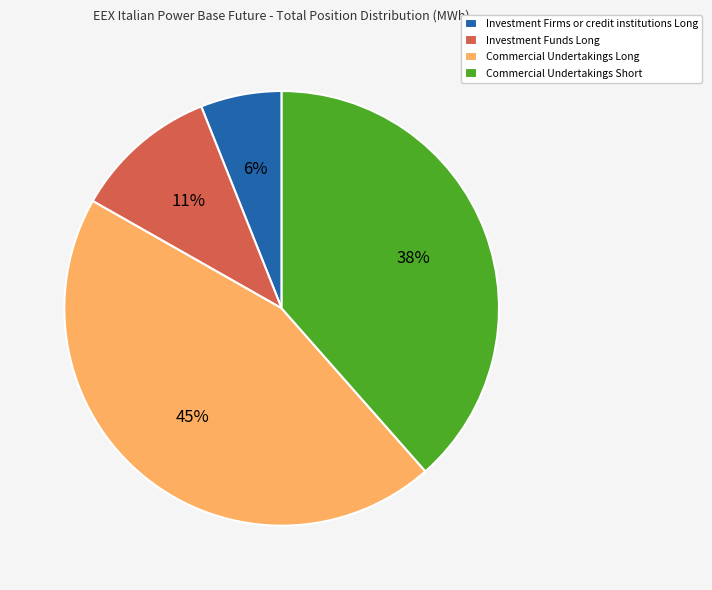

How many slices are in this pie chart?

4